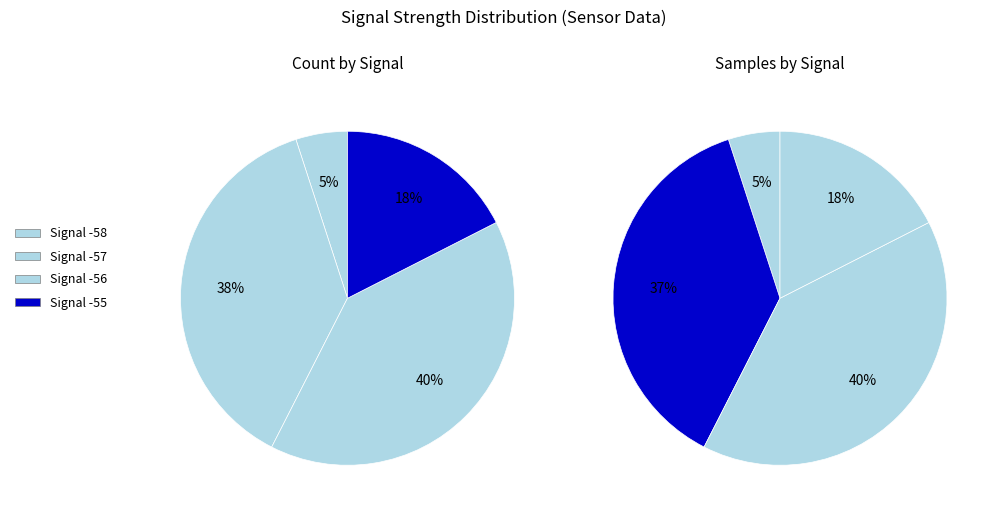

What is the change in value from Signal -56 to Signal -55?

-1261